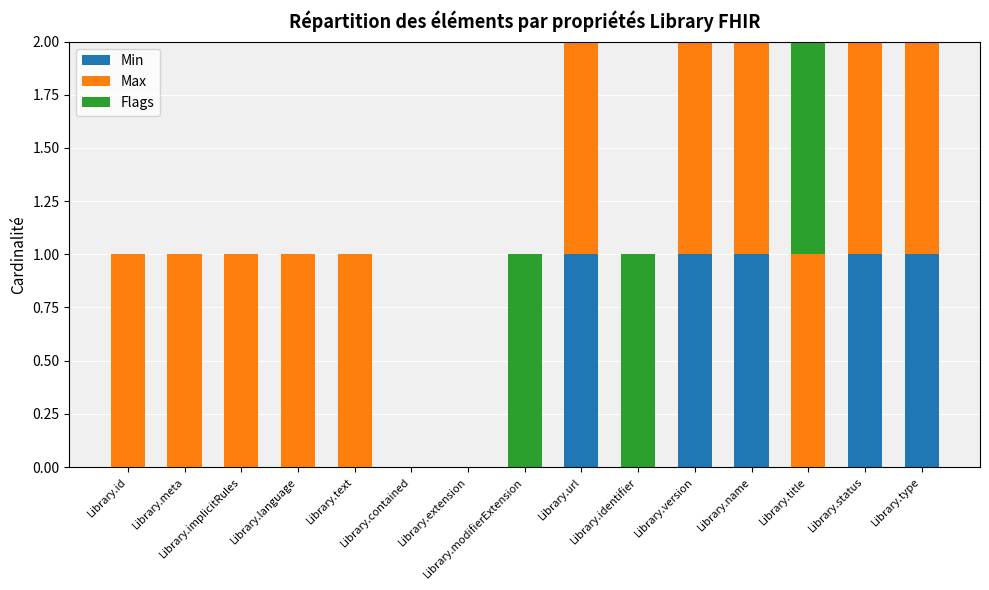

Is it true that Max equals 2 at Library.version?

False